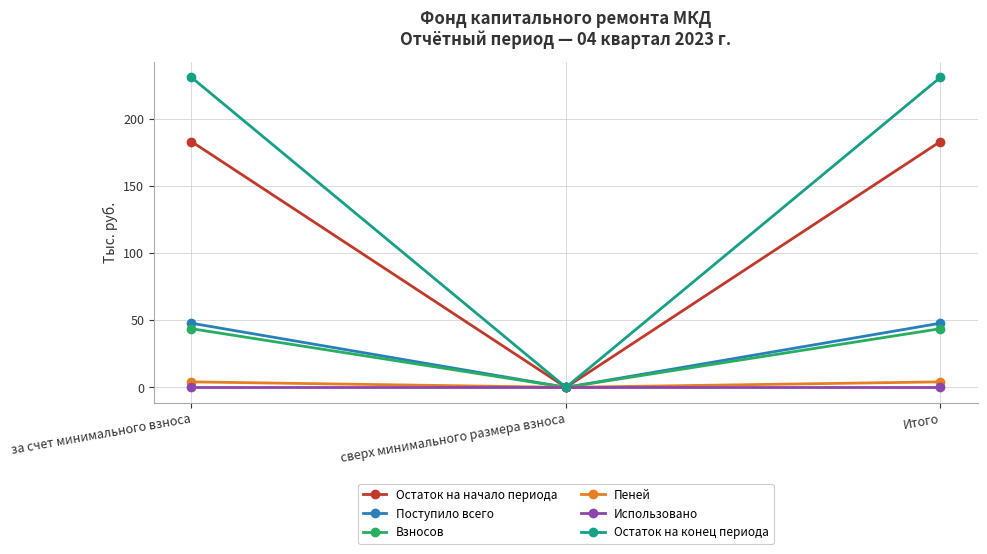

Reading left to right, transcribe all the data shown in this chart.

Остаток на начало периода: за счет минимального взноса=183.0	сверх минимального размера взноса=0.0	Итого=183.0
Поступило всего: за счет минимального взноса=47.8	сверх минимального размера взноса=0.0	Итого=47.8
Взносов: за счет минимального взноса=43.7	сверх минимального размера взноса=0.0	Итого=43.7
Пеней: за счет минимального взноса=4.1	сверх минимального размера взноса=0.0	Итого=4.1
Использовано: за счет минимального взноса=0.0	сверх минимального размера взноса=0.0	Итого=0.0
Остаток на конец периода: за счет минимального взноса=230.8	сверх минимального размера взноса=0.0	Итого=230.8